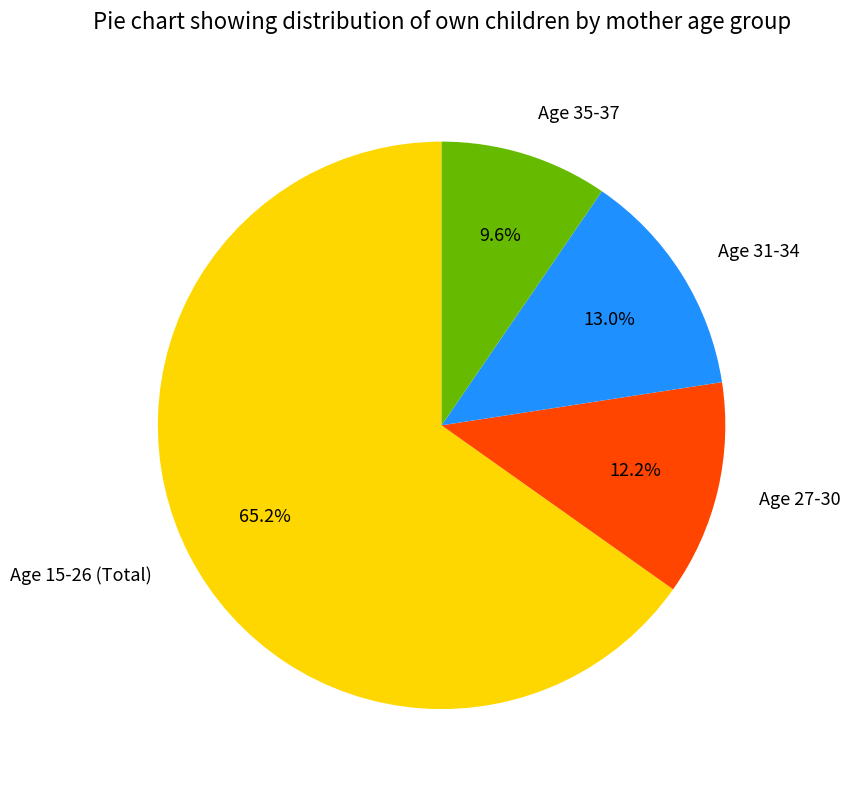

How many slices are in this pie chart?

4